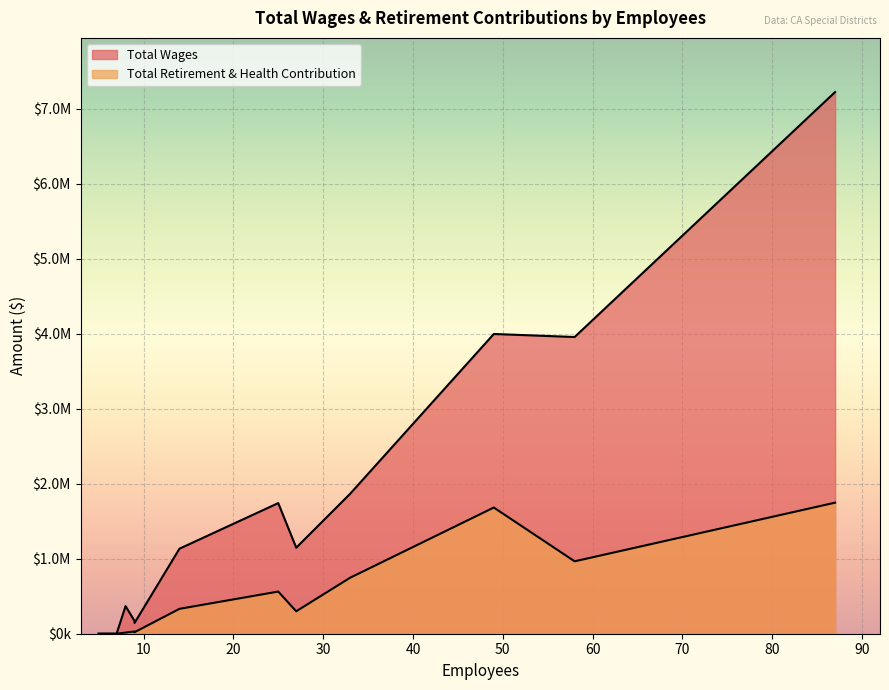

Which series has the largest total across all categories?

Total Wages